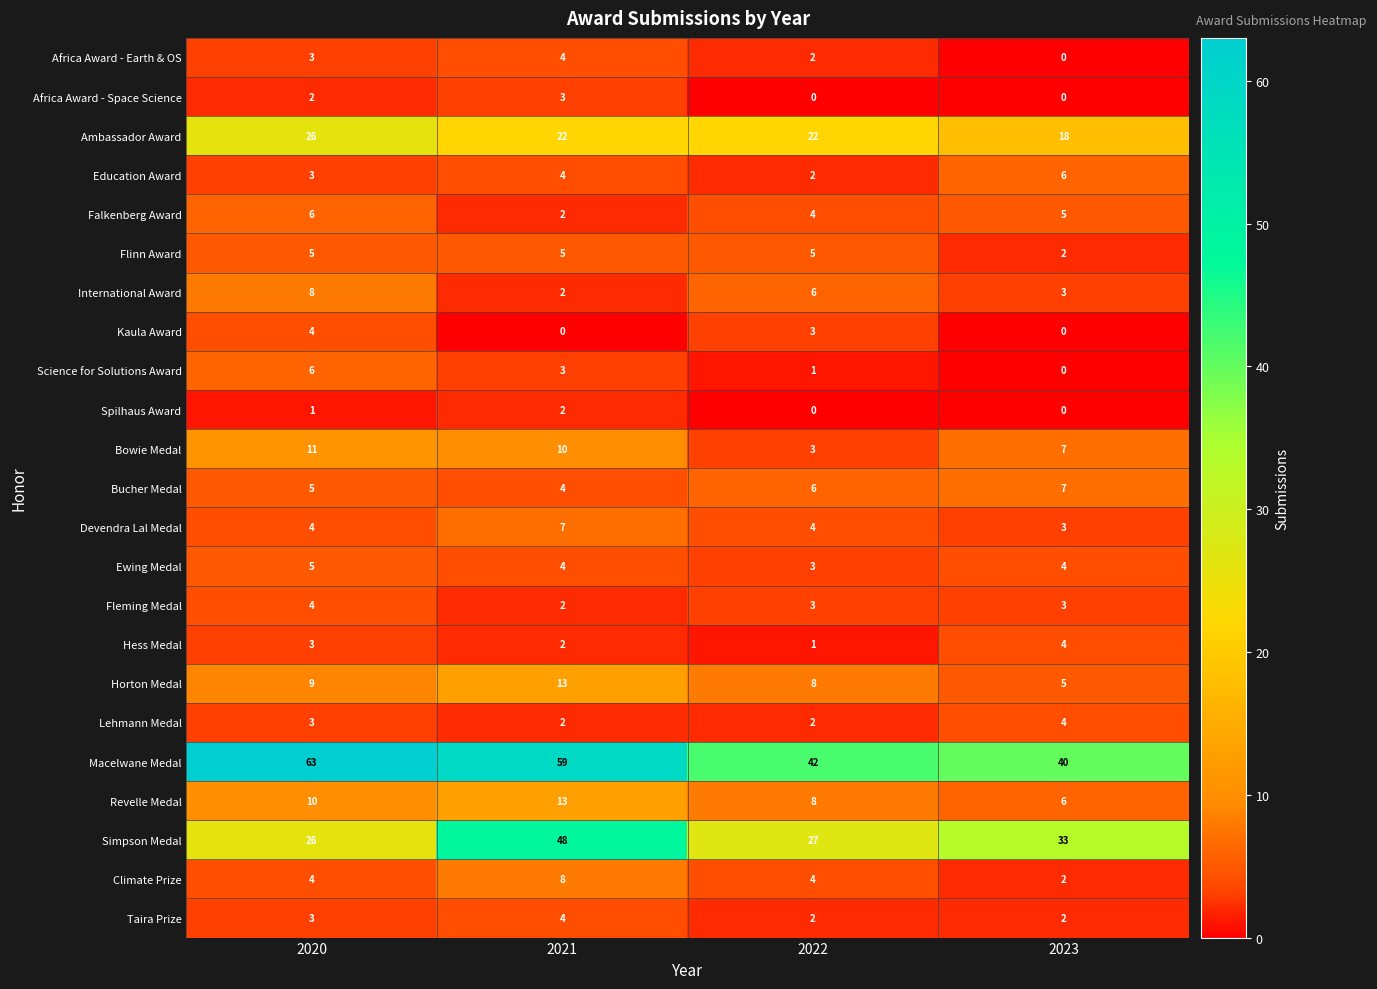

Which series changed the most between 2021 and 2022?

Simpson Medal